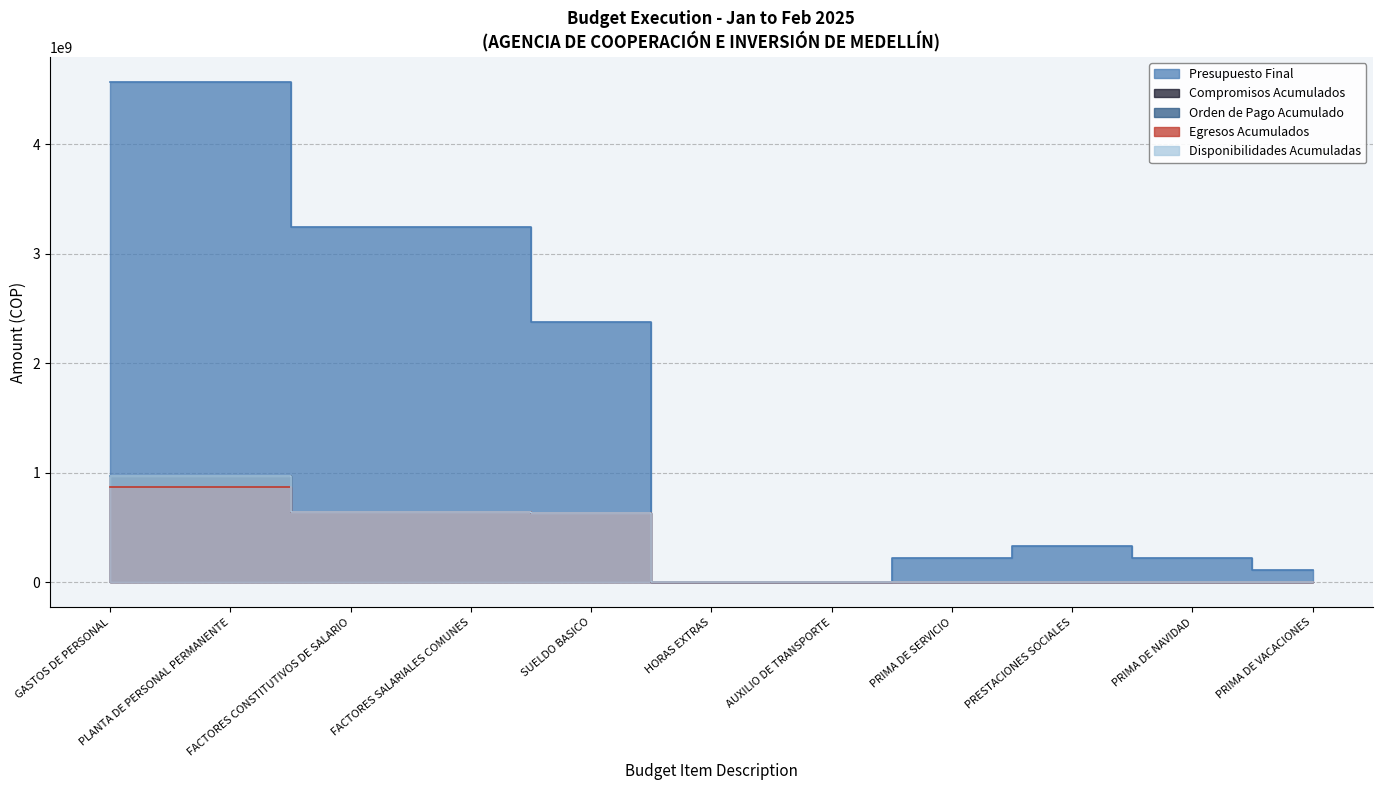

True or false: Compromisos Acumulados has a value of 6699619 at PRESTACIONES SOCIALES.

True